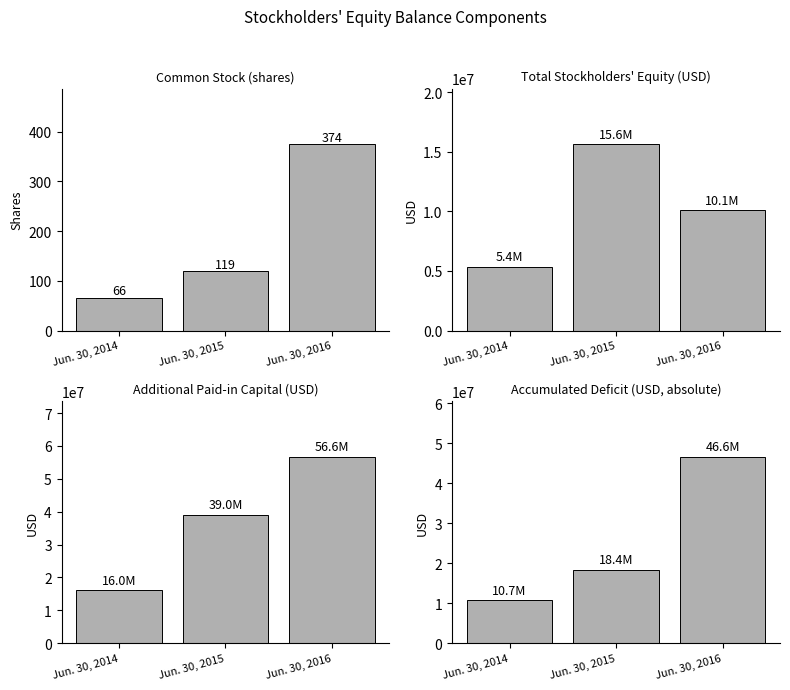

Where does the Add. Paid-in Capital series first go above 38997674?

Jun. 30, 2016